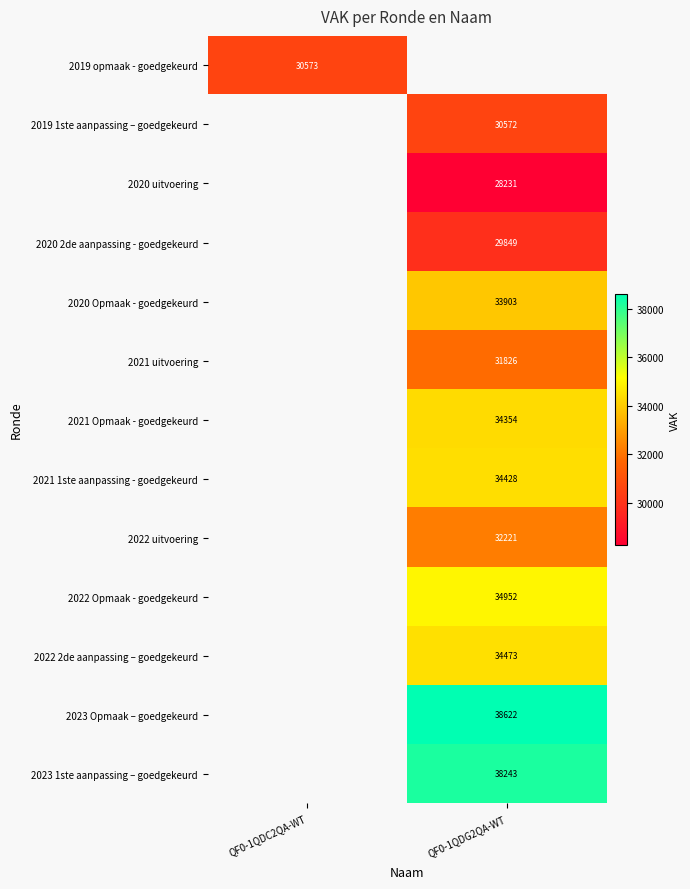

The value of 2020 Opmaak - goedgekeurd at QF0-1QDG2QA-WT is 33903. True or false?

True